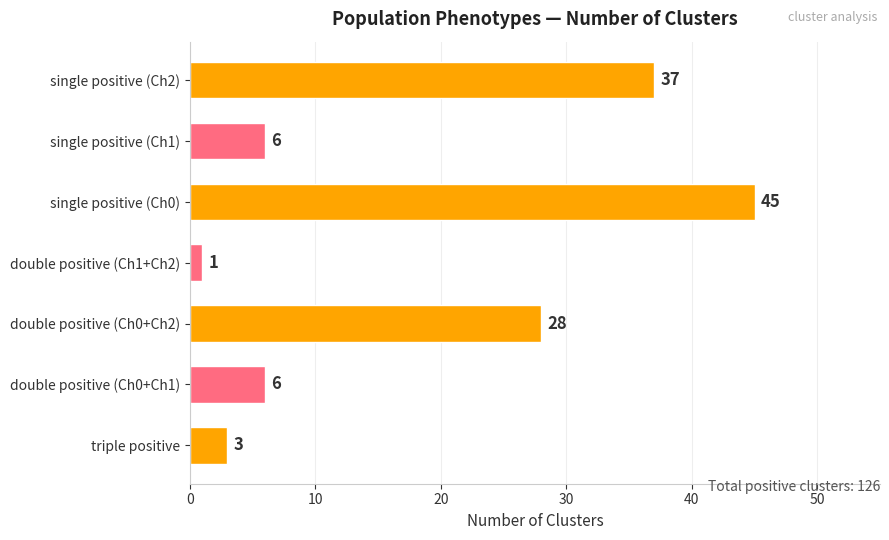

What is the average value?

18